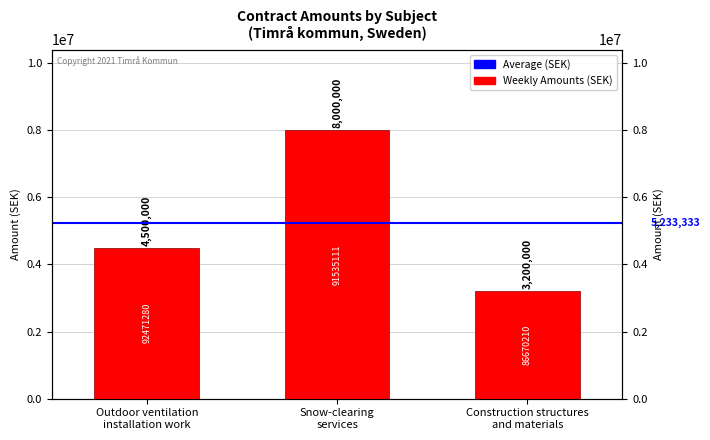

The value at Construction structures
and materials is 3200000. True or false?

True